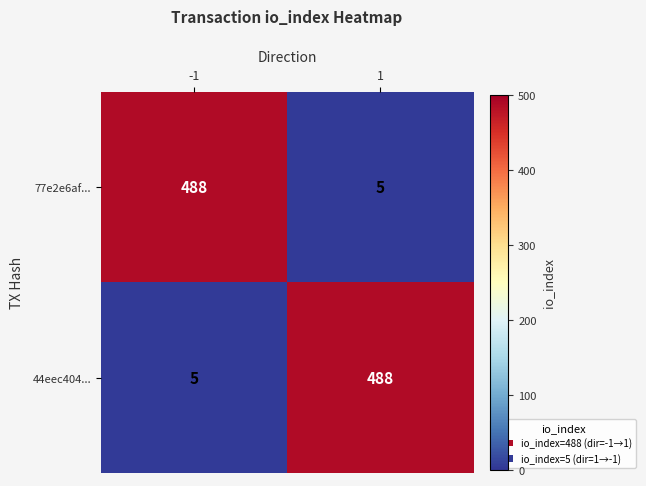

What is the sum of the 77e2e6af... values at -1 and 1?

493